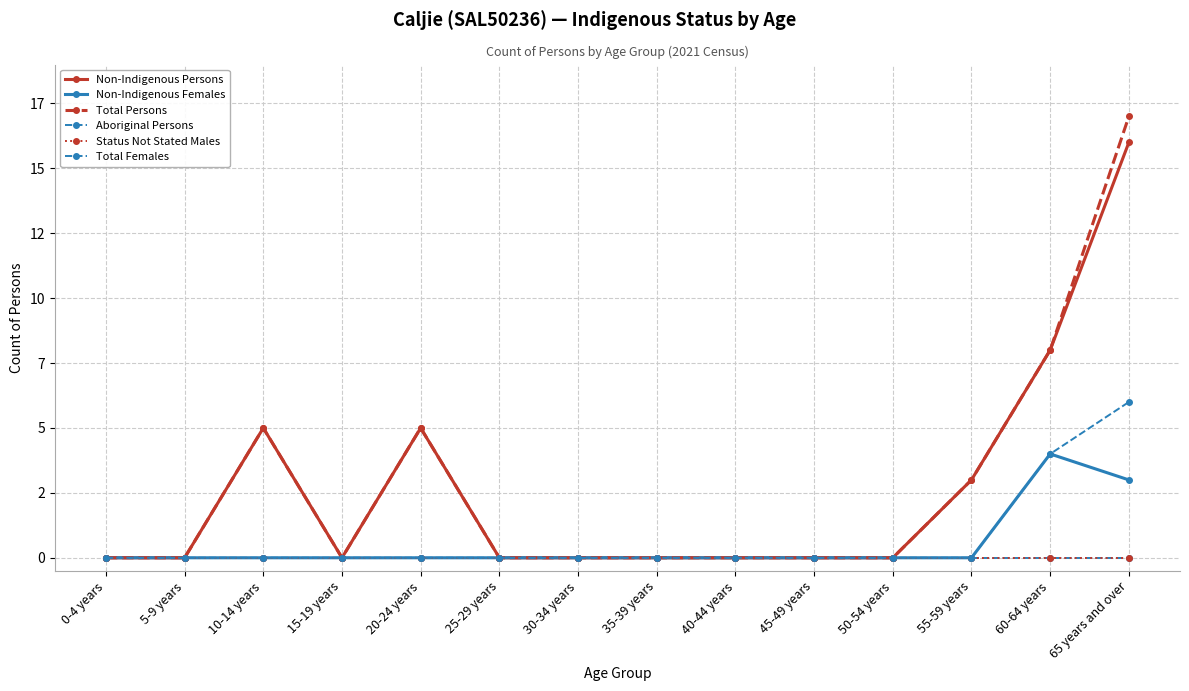

Does the chart have visible grid lines?

Yes